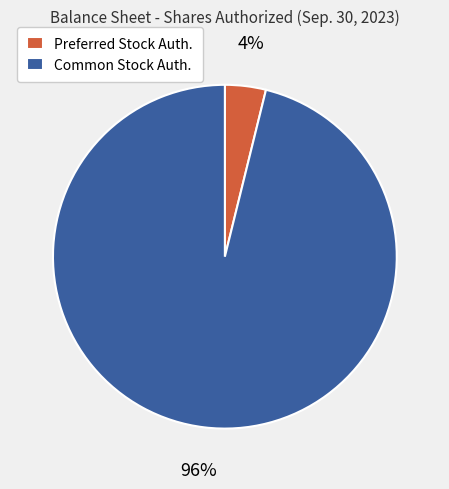

To the nearest percent, what is the difference between the largest and smallest slice percentages?

92%